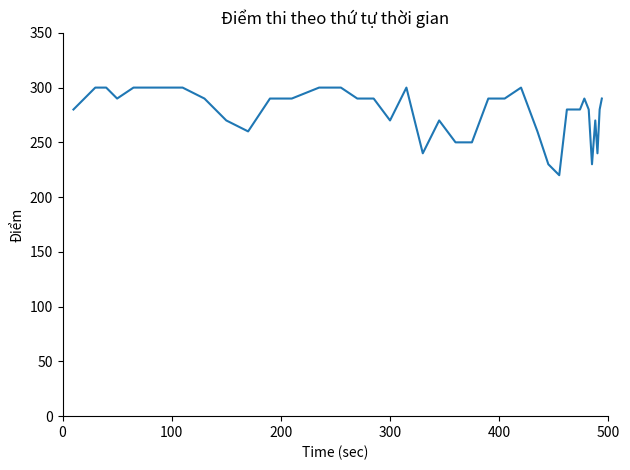

True or false: the data has more than 0 interior local peaks.

True